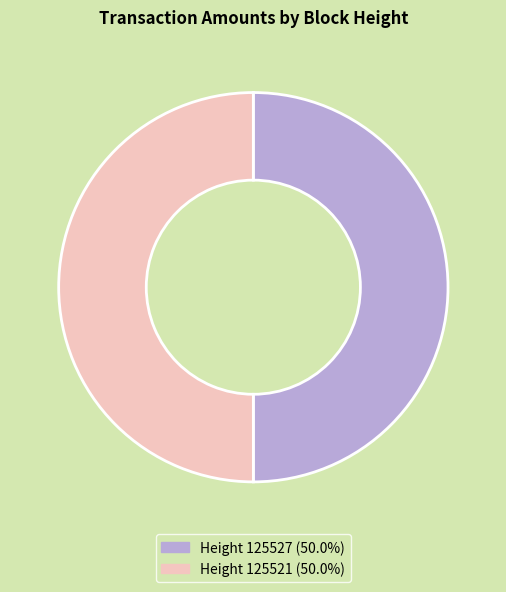

How many segments does this pie chart have?

2